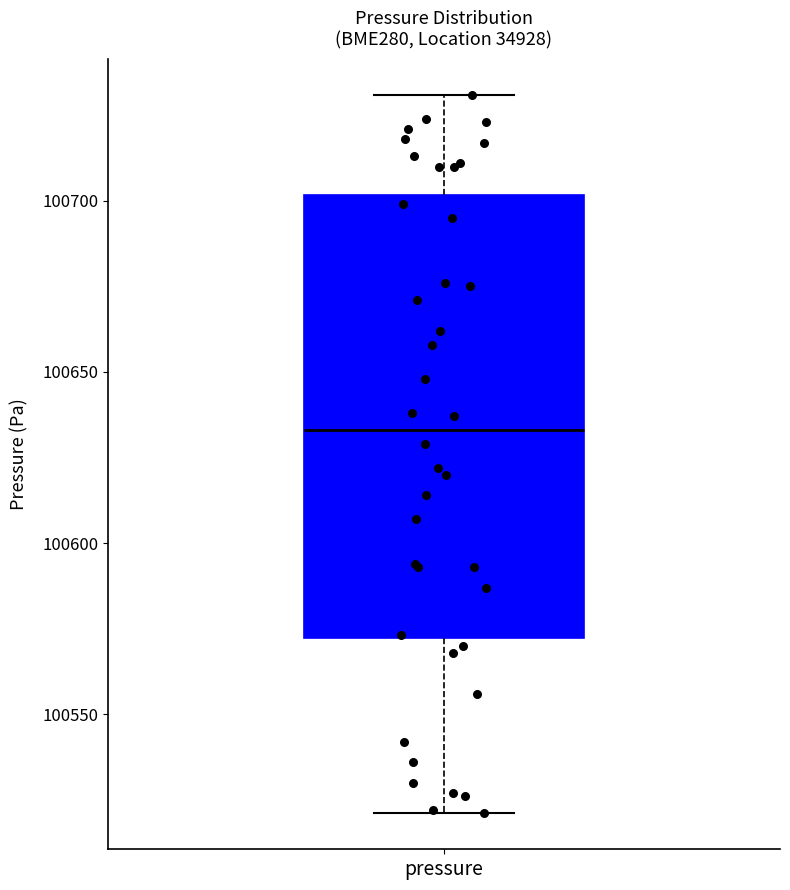

Where does the upper whisker of the box for pressure end on the y-axis? The values are not printed on the chart, so give them approximately, as read against the axis.

100730